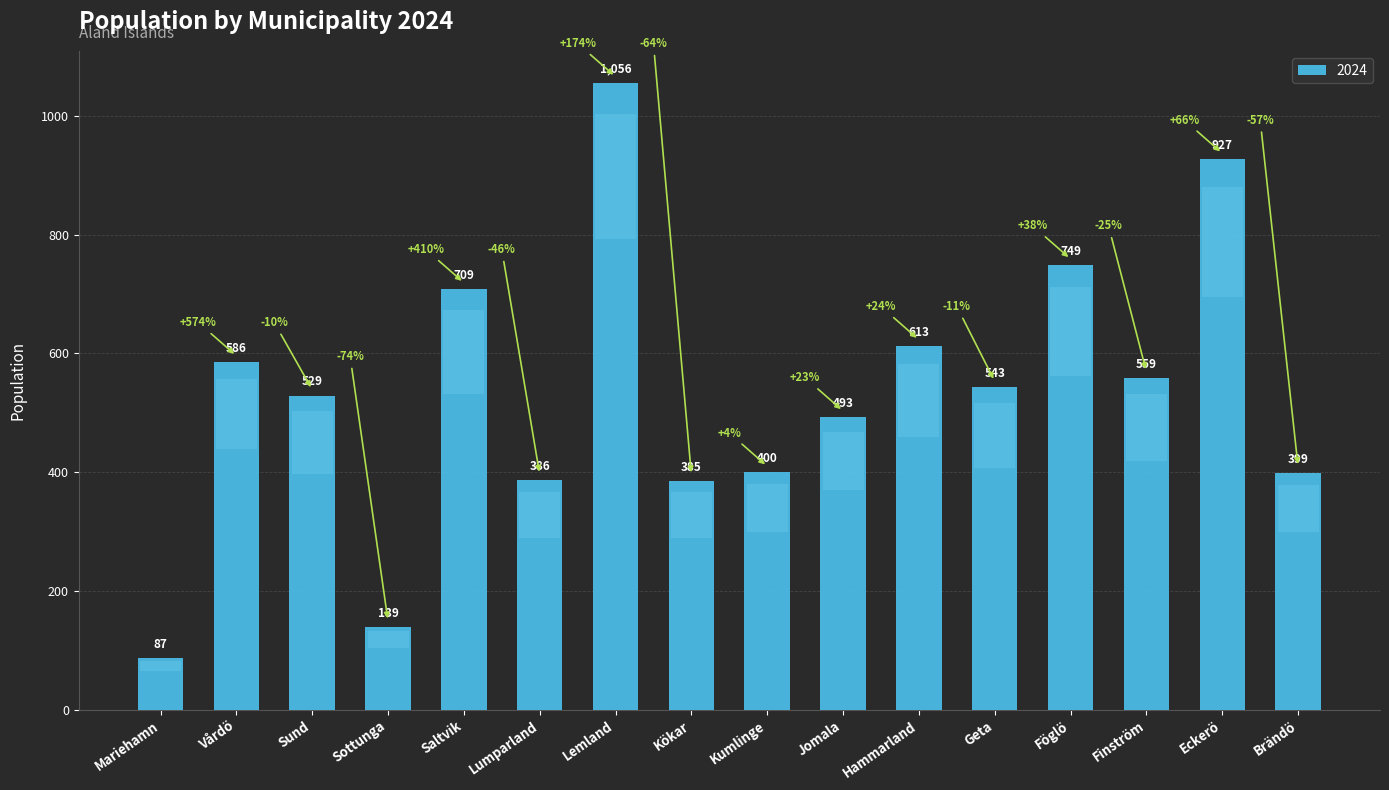

What is the label of the 3rd bar from the right?

Finström